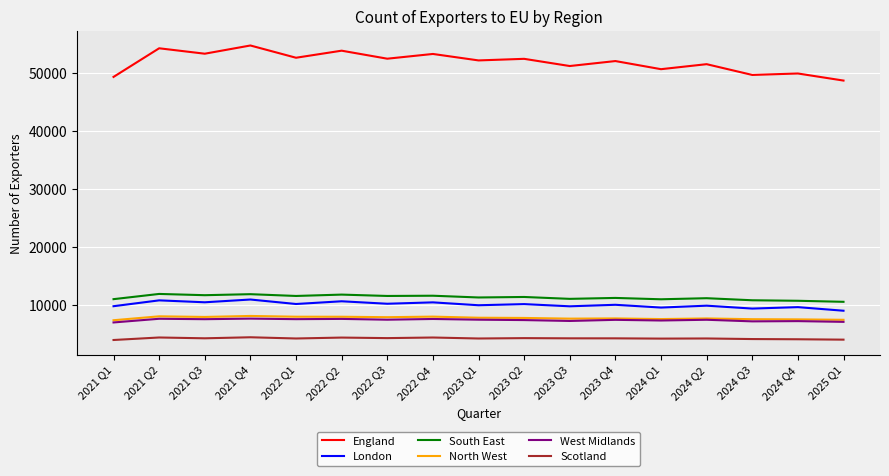

What is the total value across all series at 2021 Q3?

95640